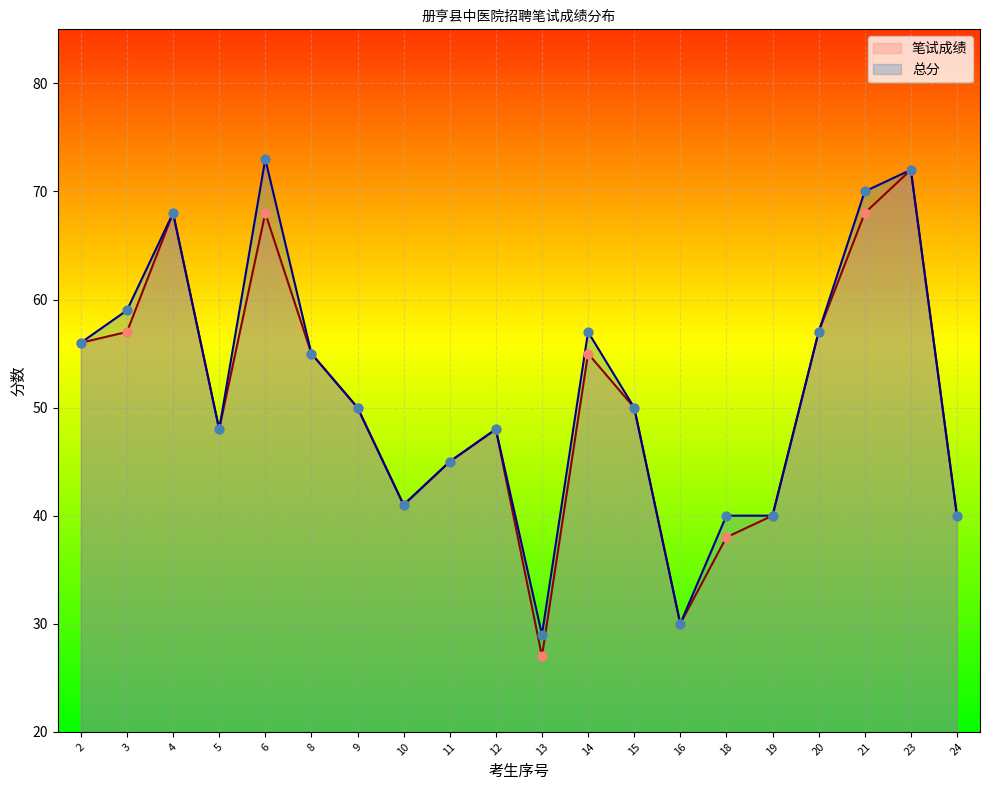

Which series has the largest total across all categories?

总分